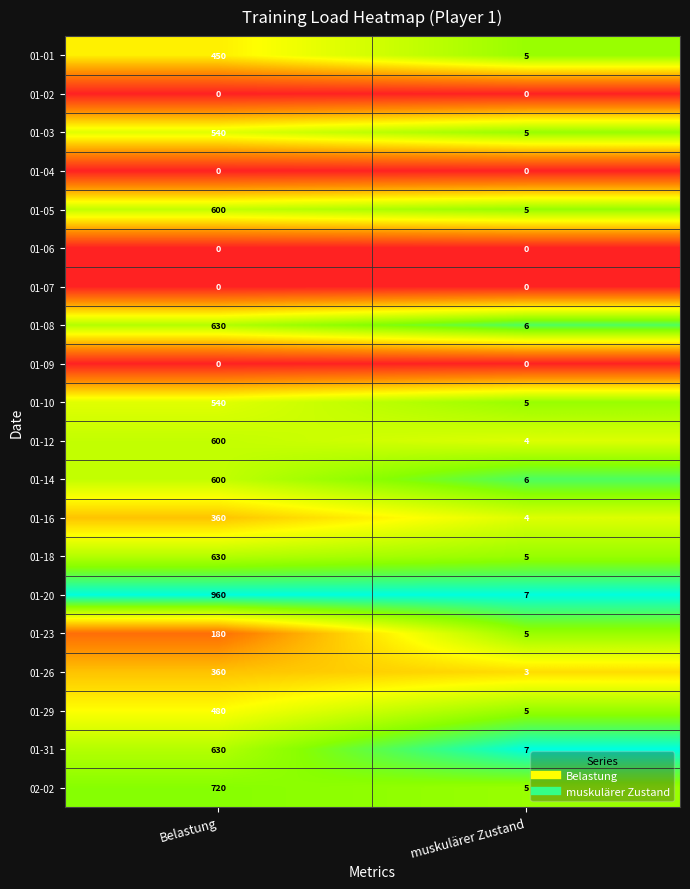

Which category has the lowest value in the 01-18 series?

muskulärer Zustand